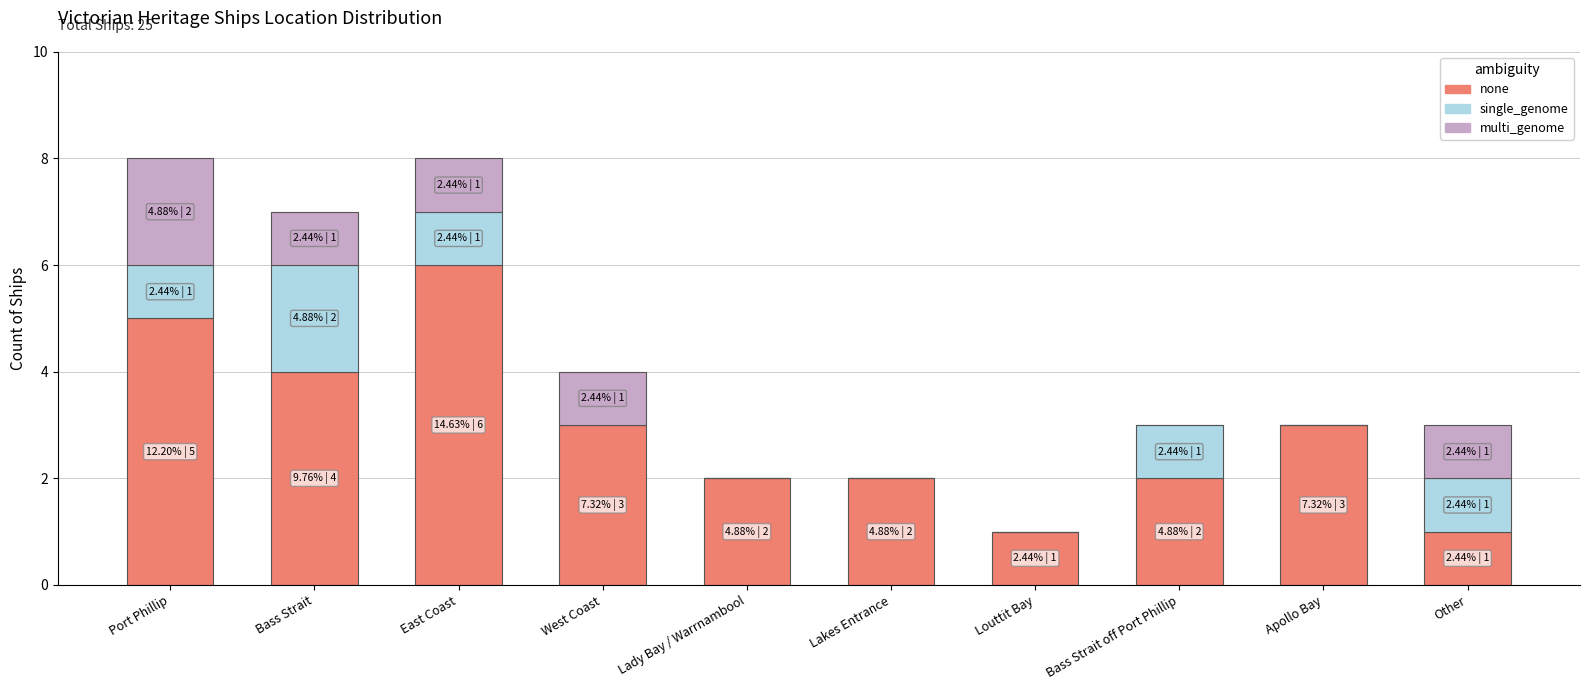

Which category has the highest value in the none series?

East Coast